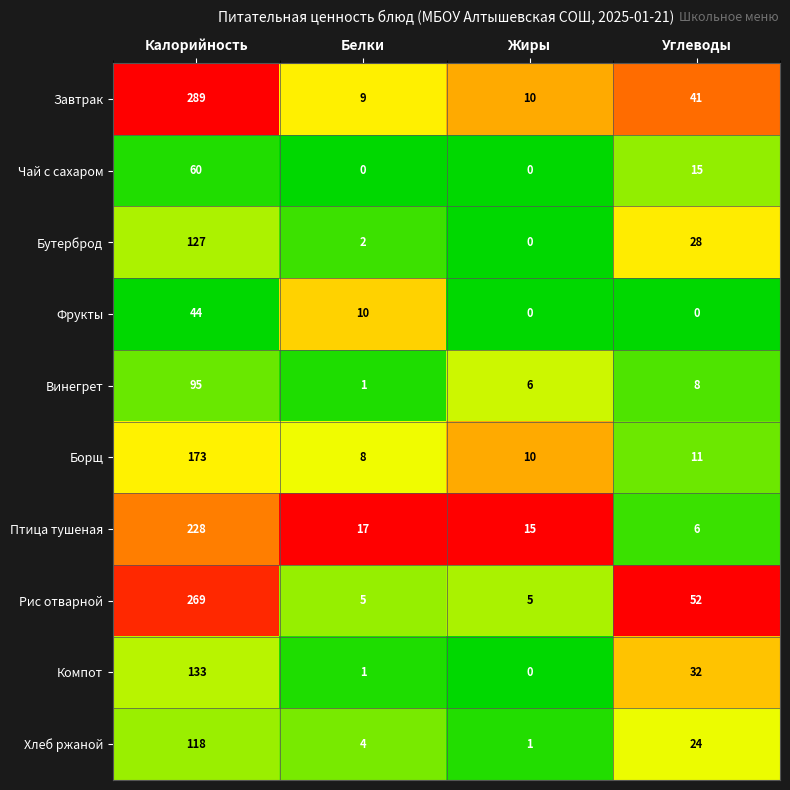

What is the spread (max minus min) of values at Белки?

17